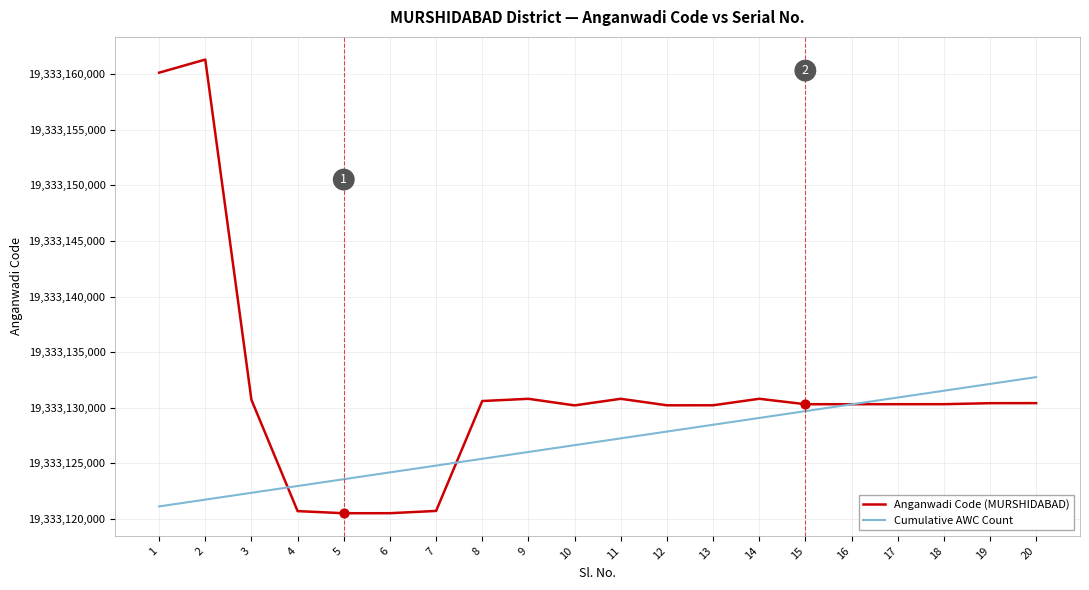

What is the spread (max minus min) of values at 8?

5193.1